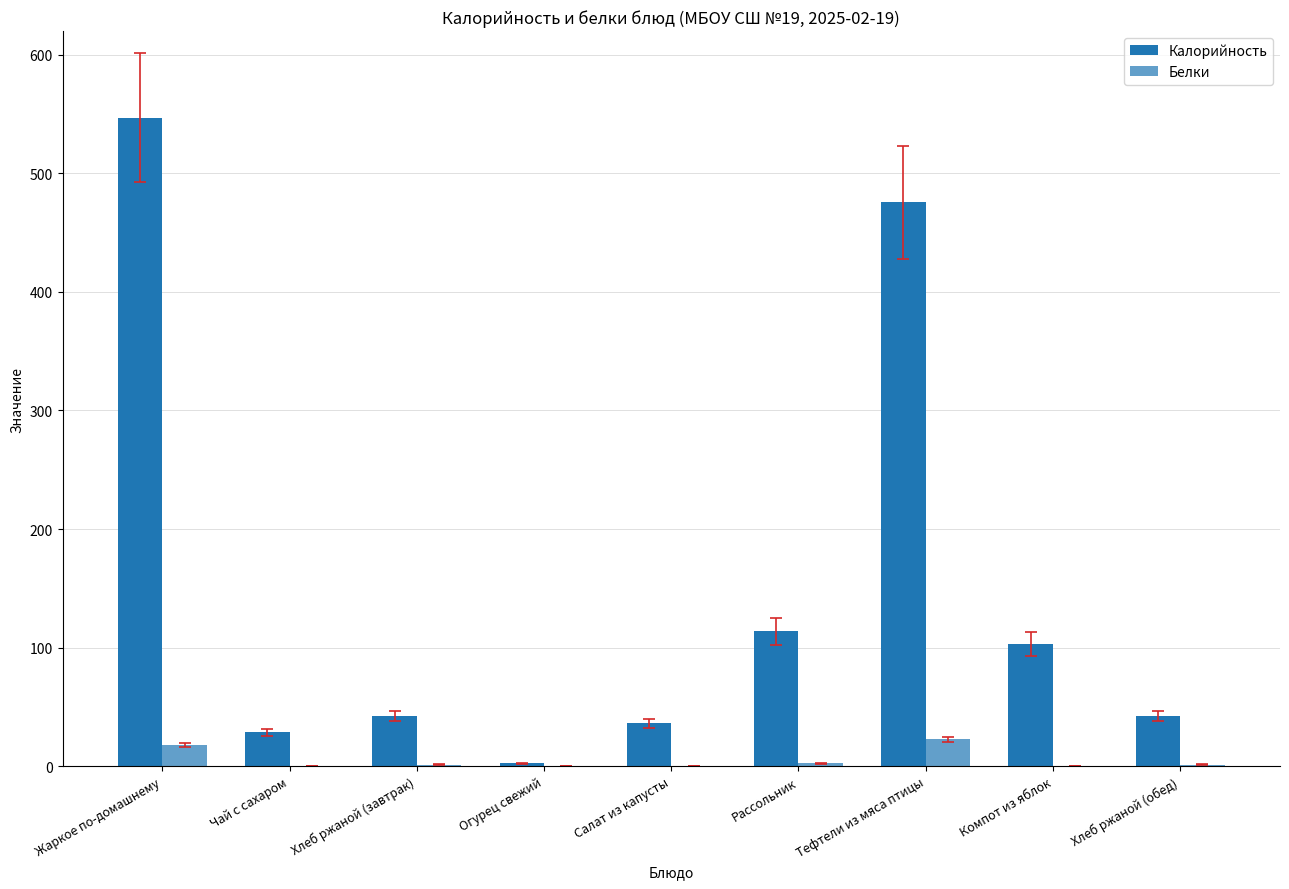

What is the approximate value of Калорийность at Рассольник?

113.8